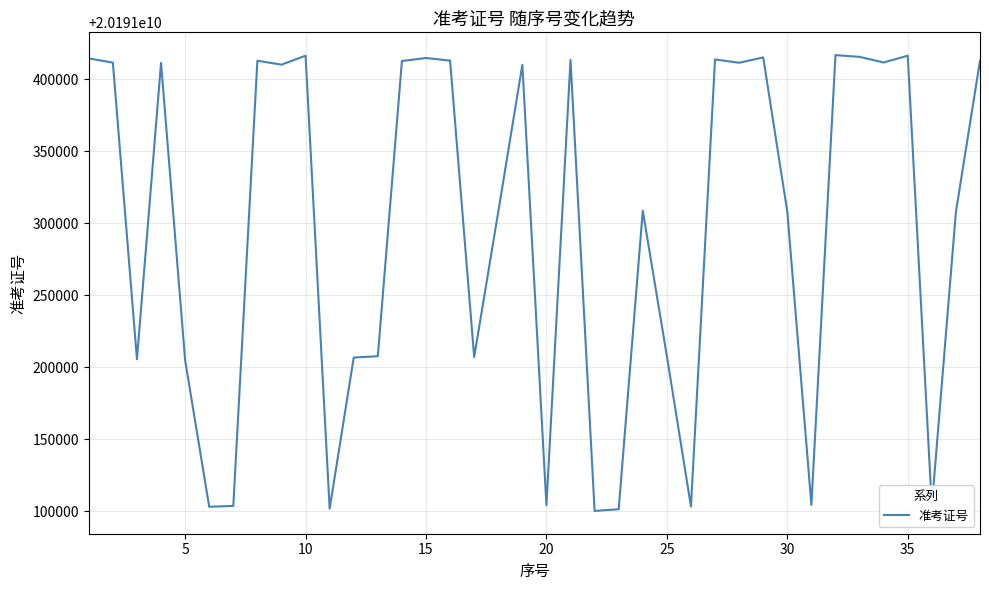

What is the maximum value shown in the chart?

20191416613